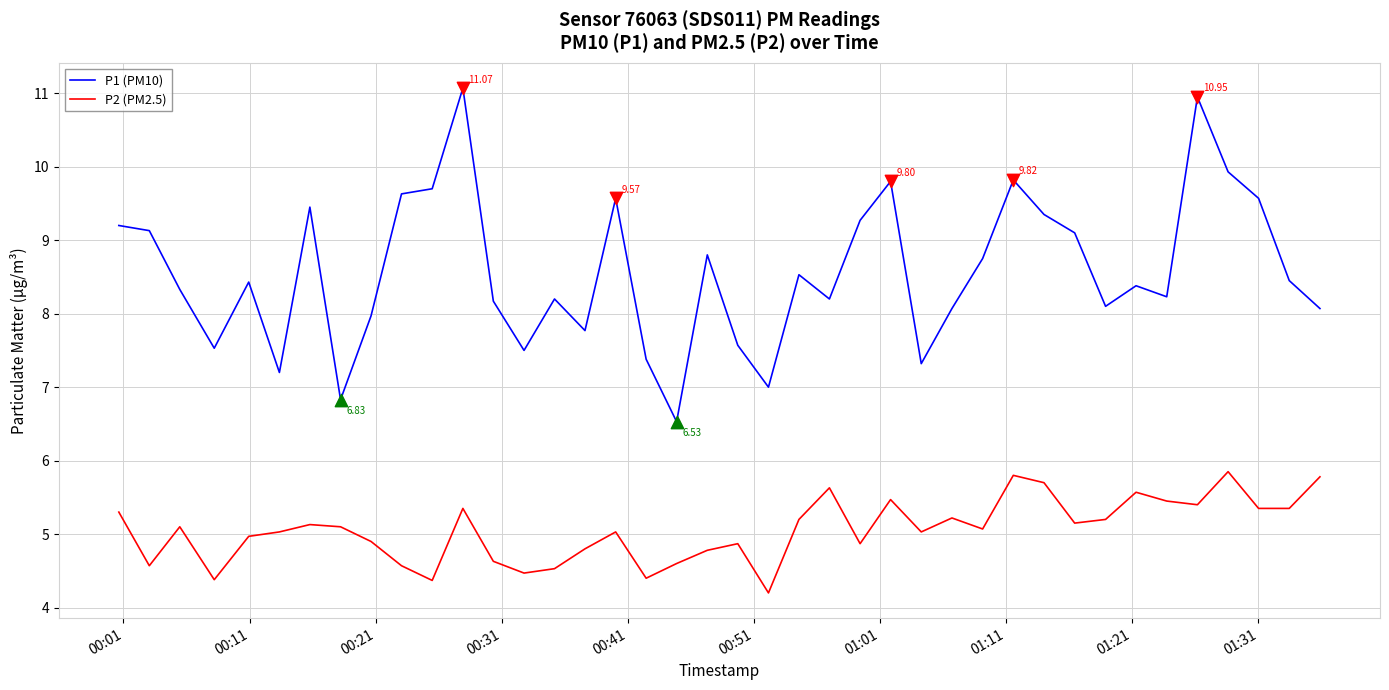

Which series has the largest total across all categories?

P1 (PM10)